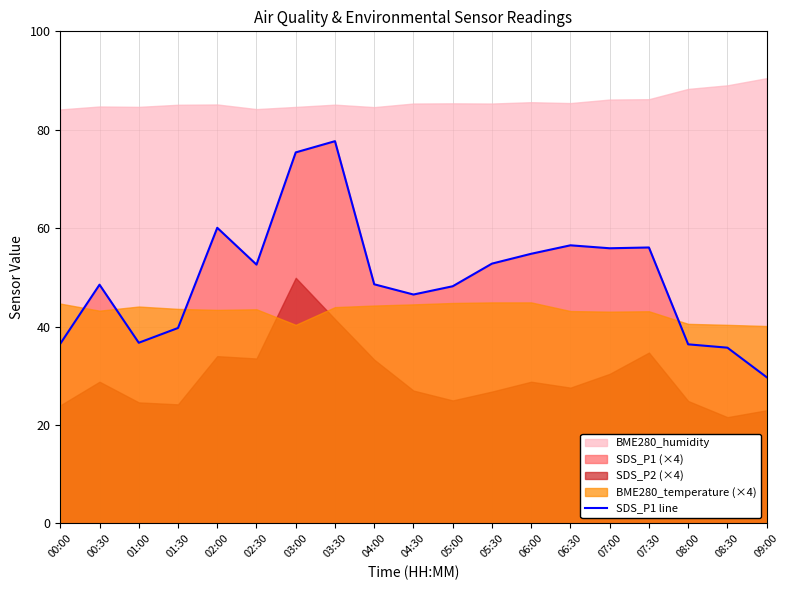

Which category has the highest value across all series?

03:30